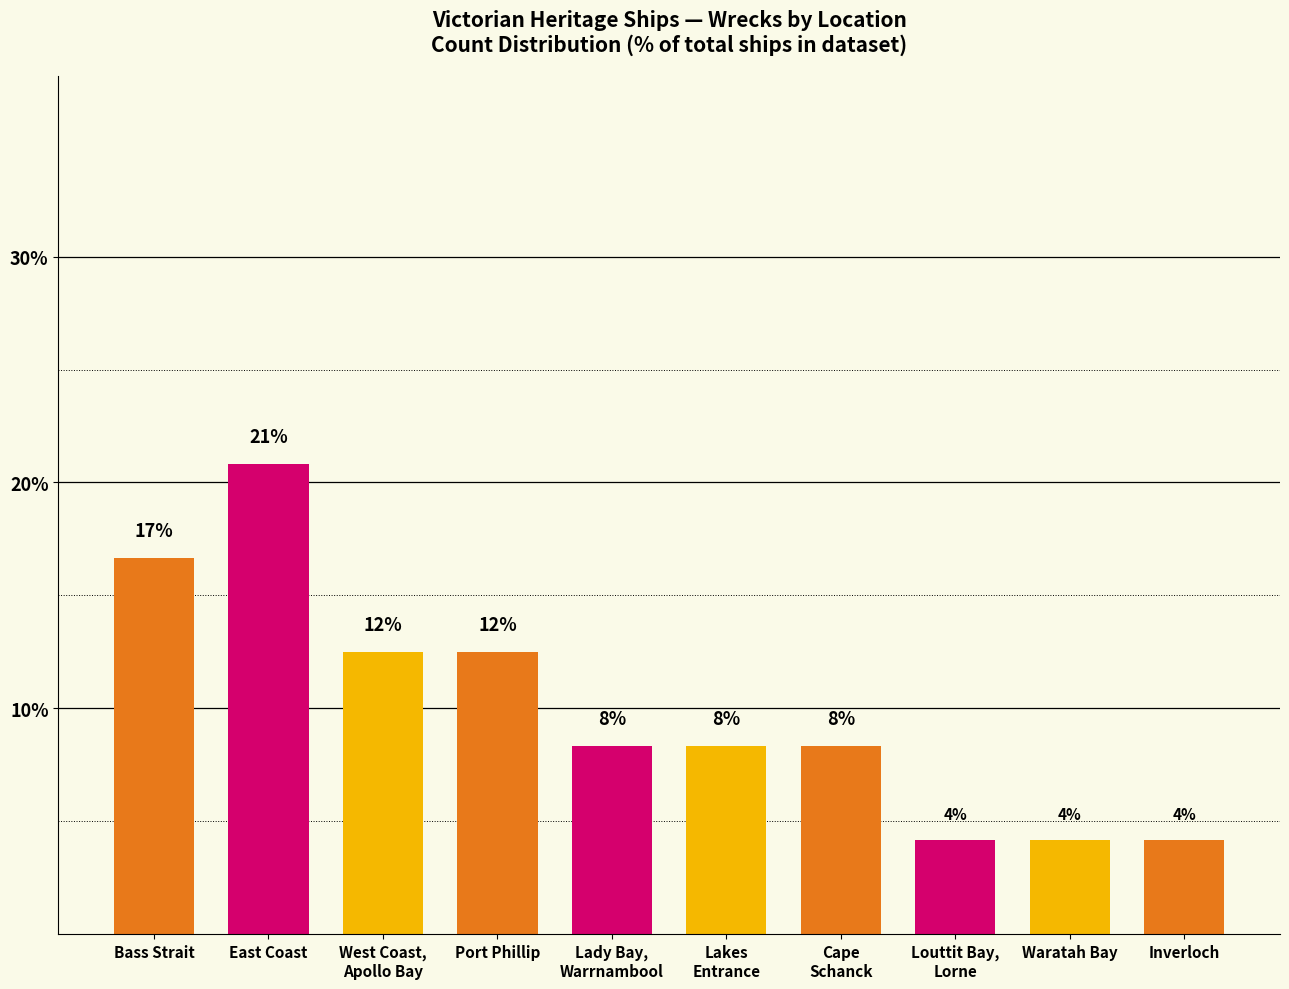

Are the bars horizontal?

No